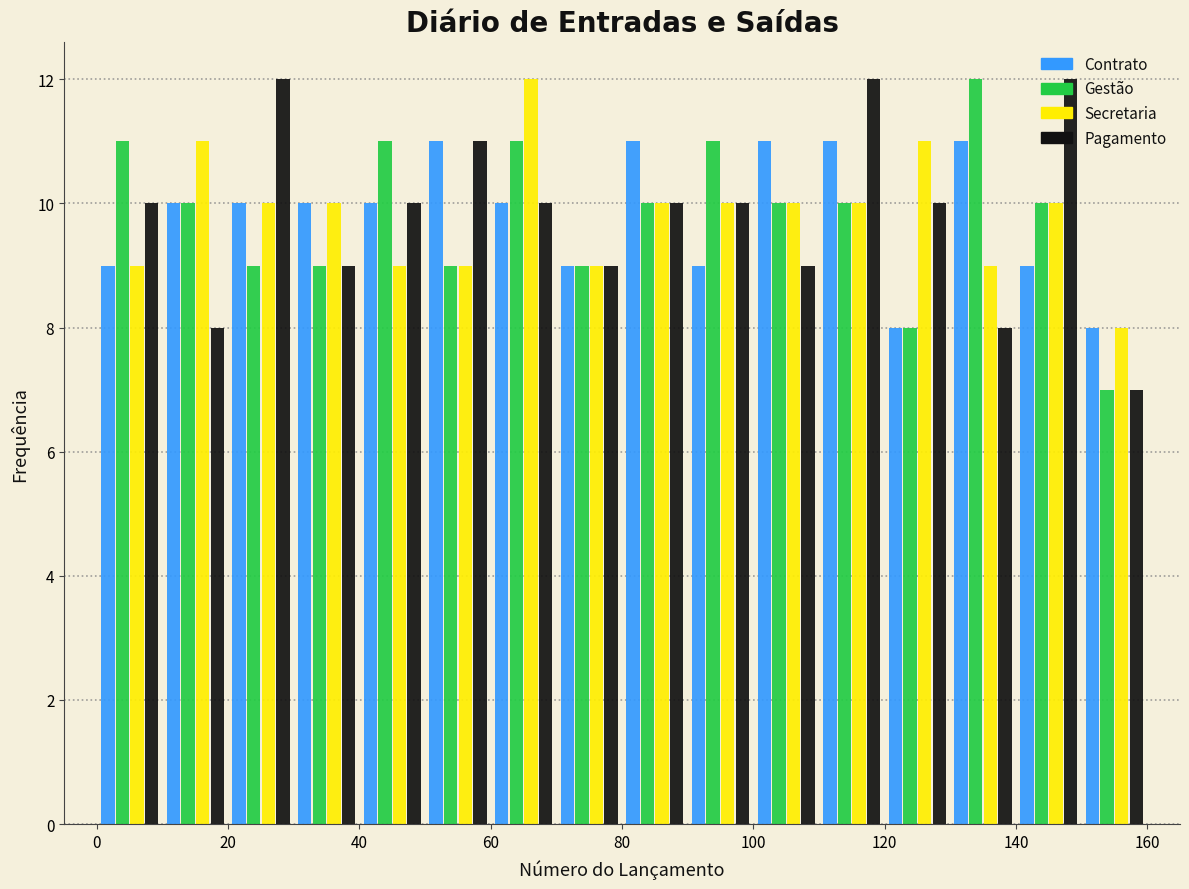

Reading left to right, list every range on the x-axis with the height of the bar of each series over it. The values are not printed on the chart, so give them approximately, as read against the axis.

0 to 10: Contrato=9	Gestão=11	Secretaria=9	Pagamento=10
10 to 20: Contrato=10	Gestão=10	Secretaria=11	Pagamento=8
20 to 30: Contrato=10	Gestão=9	Secretaria=10	Pagamento=12
30 to 40: Contrato=10	Gestão=9	Secretaria=10	Pagamento=9
40 to 50: Contrato=10	Gestão=11	Secretaria=9	Pagamento=10
50 to 60: Contrato=11	Gestão=9	Secretaria=9	Pagamento=11
60 to 70: Contrato=10	Gestão=11	Secretaria=12	Pagamento=10
70 to 80: Contrato=9	Gestão=9	Secretaria=9	Pagamento=9
80 to 90: Contrato=11	Gestão=10	Secretaria=10	Pagamento=10
90 to 100: Contrato=9	Gestão=11	Secretaria=10	Pagamento=10
100 to 110: Contrato=11	Gestão=10	Secretaria=10	Pagamento=9
110 to 120: Contrato=11	Gestão=10	Secretaria=10	Pagamento=12
120 to 130: Contrato=8	Gestão=8	Secretaria=11	Pagamento=10
130 to 140: Contrato=11	Gestão=12	Secretaria=9	Pagamento=8
140 to 150: Contrato=9	Gestão=10	Secretaria=10	Pagamento=12
150 to 160: Contrato=8	Gestão=7	Secretaria=8	Pagamento=7